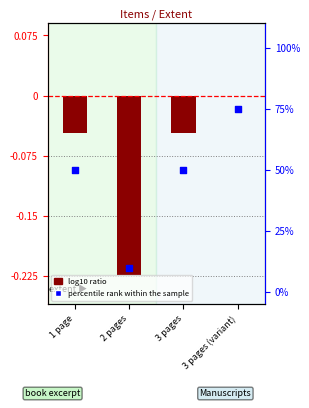

At how many categories does at least one series exceed 11?

3